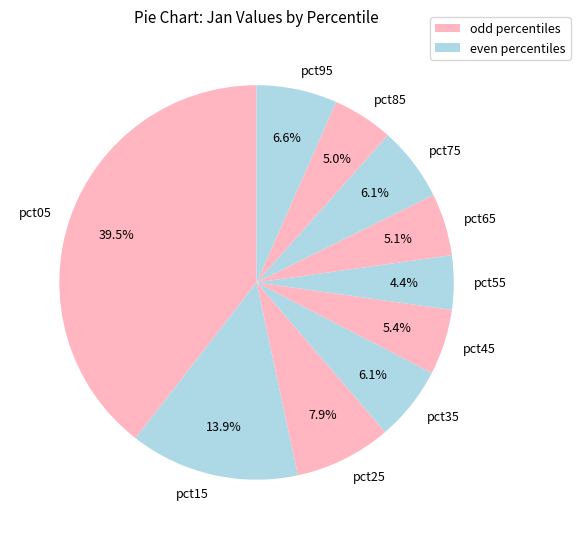

Does any single category account for the majority?

No